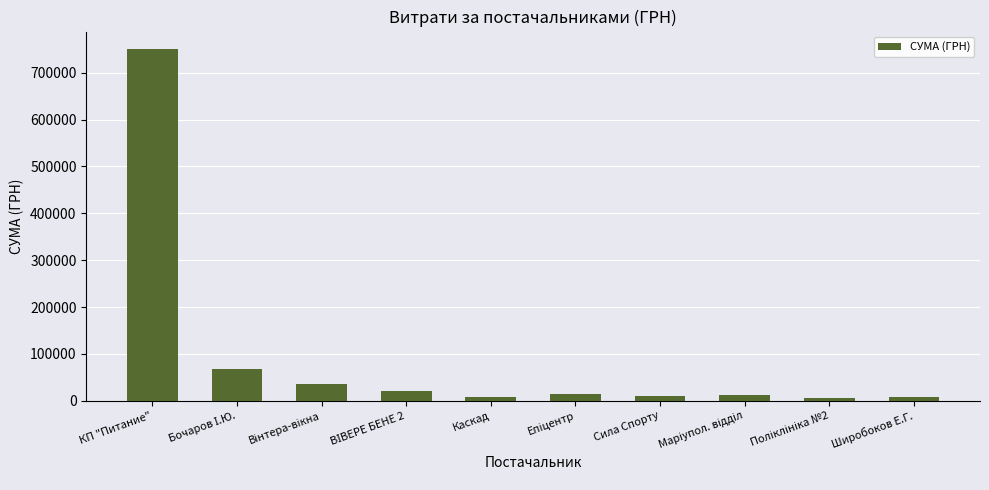

Which has a higher value, Широбоков Е.Г. or КП "Питание"?

КП "Питание"